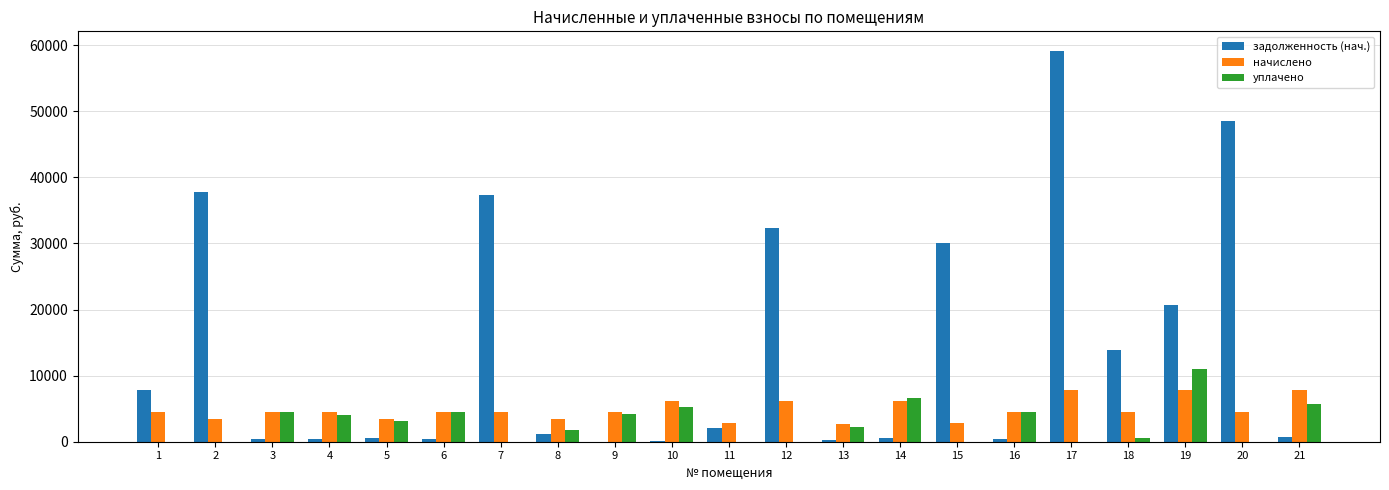

Between 3 and 14, which series saw the biggest shift?

уплачено